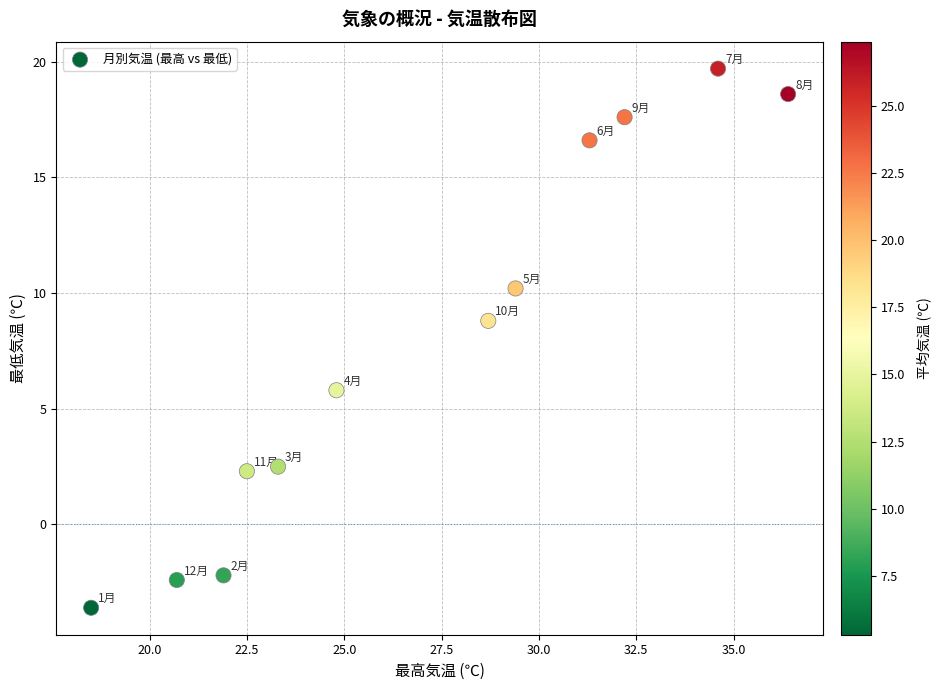

What is the range of Y values (max minus min)?

23.3